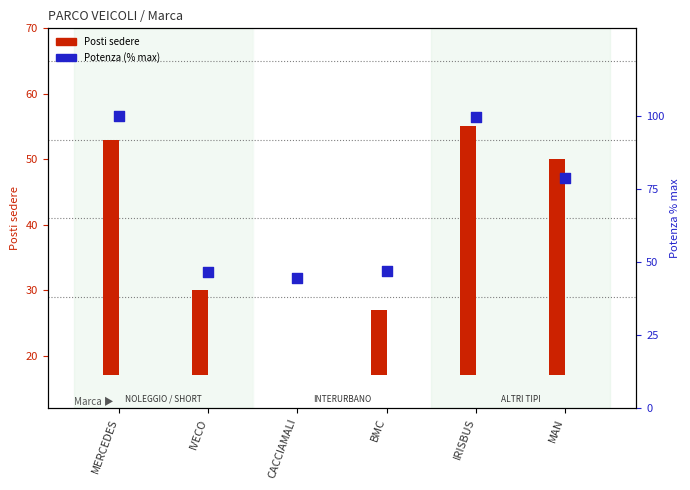

What is the ratio of the value at MAN to the value at MERCEDES?

0.8